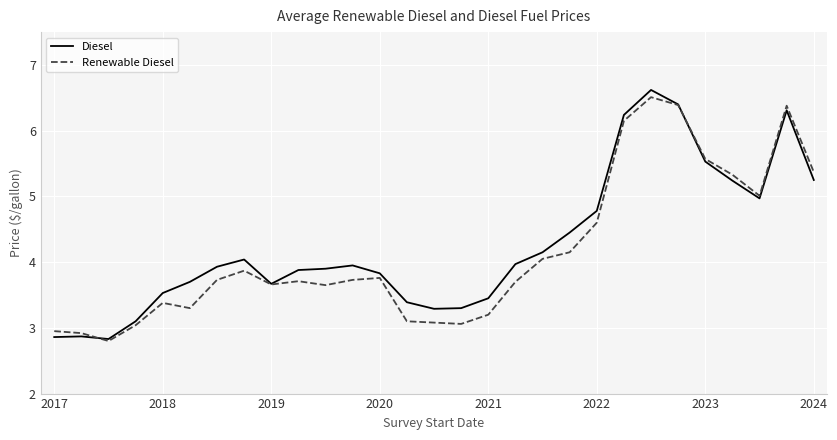

How many interior local peaks does the Renewable Diesel series have?

6